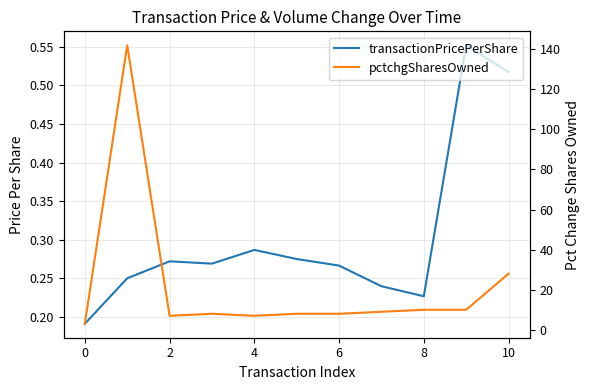

The pctchgSharesOwned series shows 1.8 at 6. True or false?

False